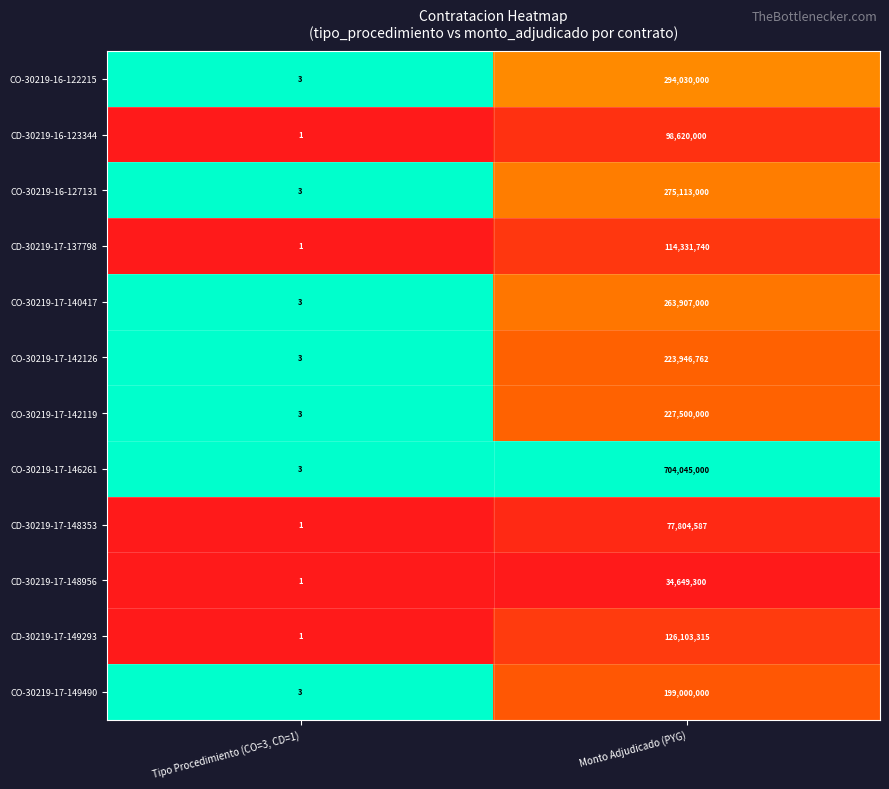

Rank the series by their maximum value, from highest to lowest.

CO-30219-17-146261, CO-30219-16-122215, CO-30219-16-127131, CO-30219-17-140417, CO-30219-17-142119, CO-30219-17-142126, CO-30219-17-149490, CD-30219-17-149293, CD-30219-17-137798, CD-30219-16-123344, CD-30219-17-148353, CD-30219-17-148956